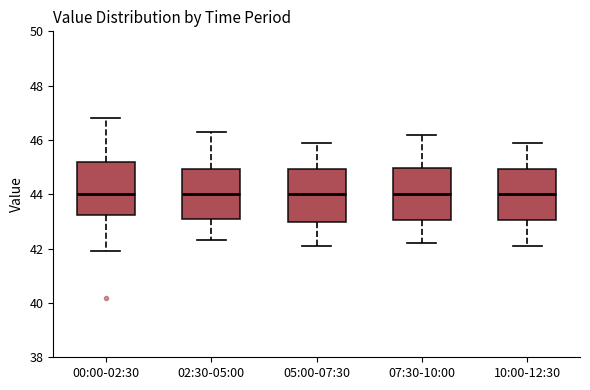

Reading left to right, read every box against the y-axis: the position of its median line, the range the box covers, and the ends of its whiskers. The values are not printed on the chart, so give them approximately, as read against the axis.

00:00-02:30: median 44.0, box 43.2 to 45.2, whiskers 42.0 to 46.8
02:30-05:00: median 44.0, box 43.0 to 45.0, whiskers 42.4 to 46.4
05:00-07:30: median 44.0, box 43.0 to 45.0, whiskers 42.2 to 46.0
07:30-10:00: median 44.0, box 43.0 to 45.0, whiskers 42.2 to 46.2
10:00-12:30: median 44.0, box 43.0 to 45.0, whiskers 42.2 to 46.0